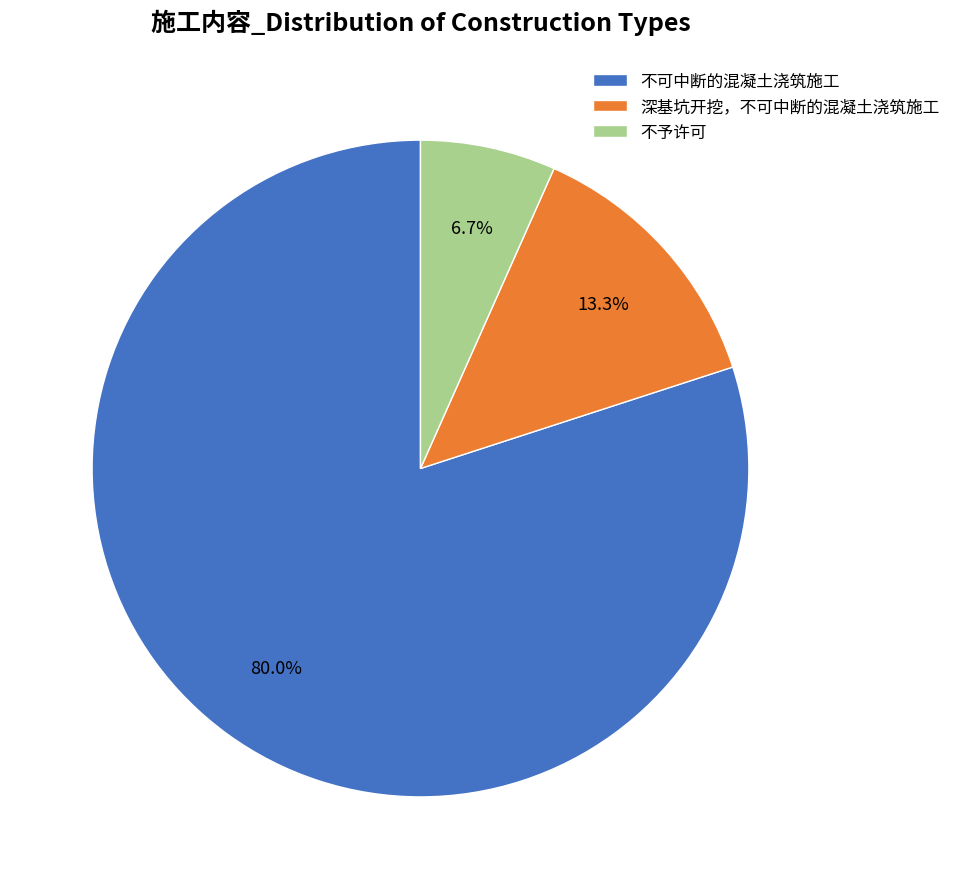

Which slice is the largest?

不可中断的混凝土浇筑施工